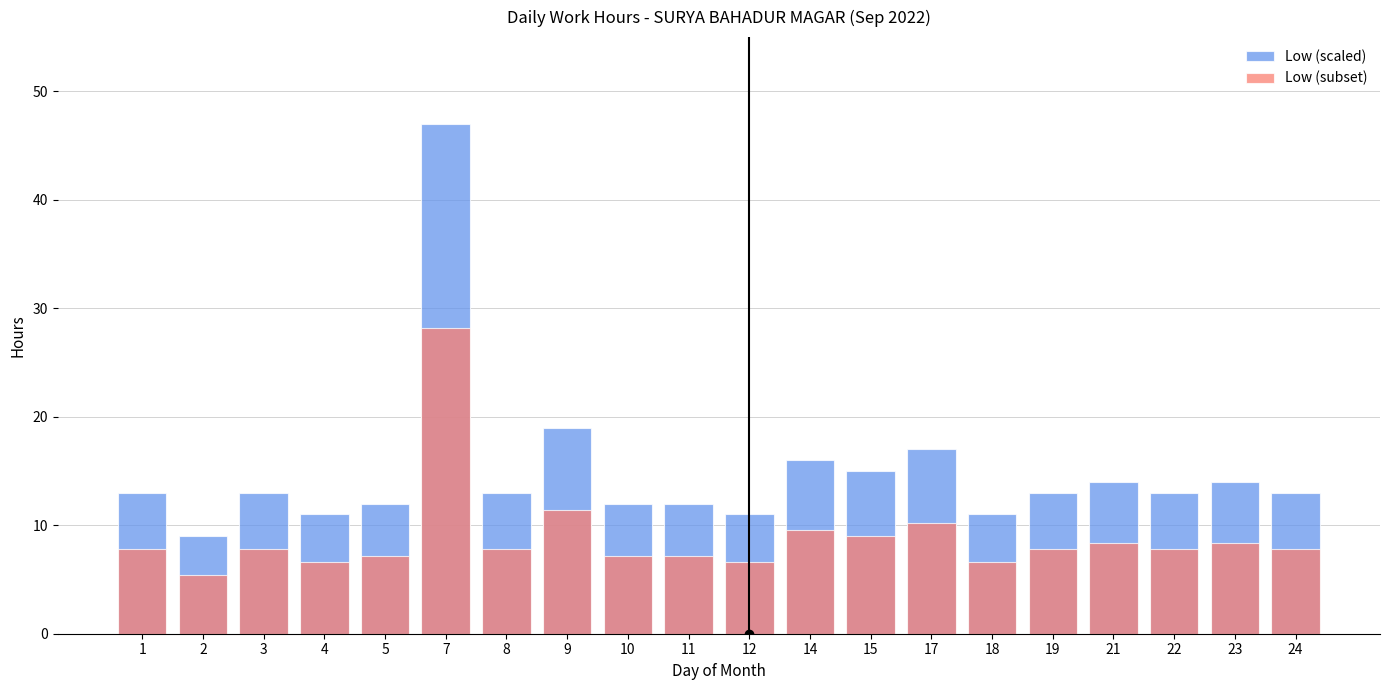

At how many categories does at least one series exceed 44?

1